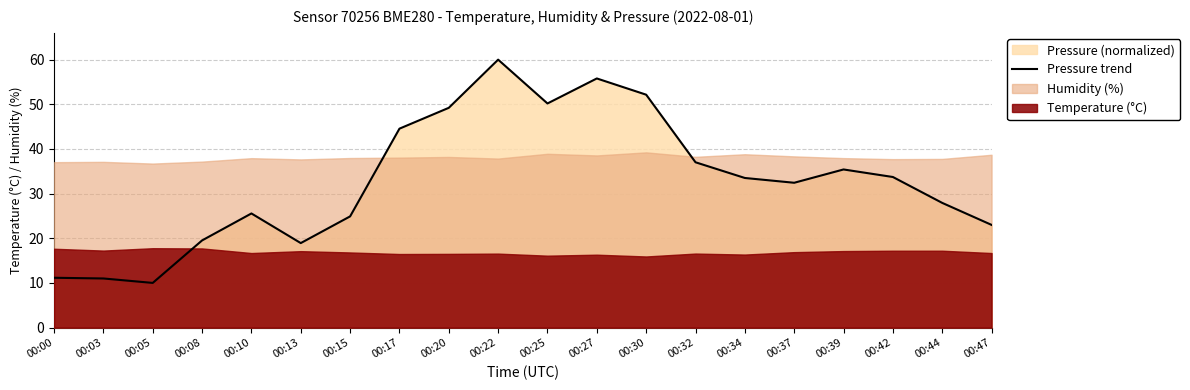

What is the sum of all values?

655.9